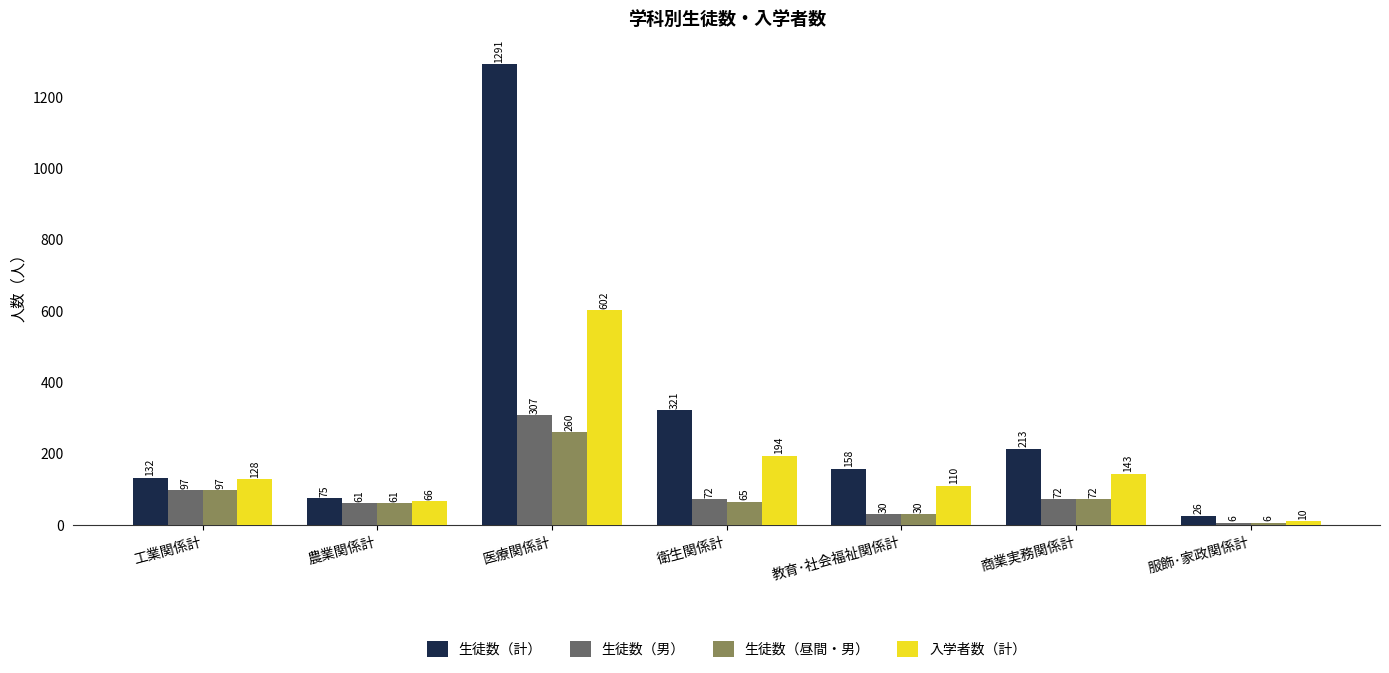

At which label does 入学者数（計） reach its peak?

医療関係計